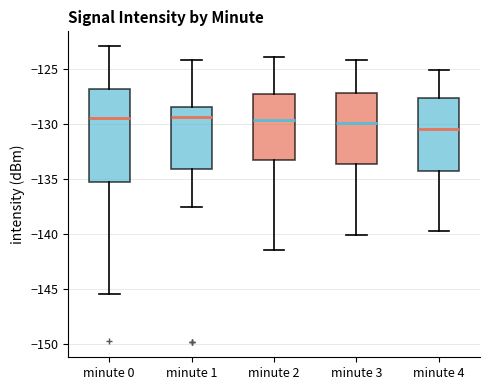

Where does the upper whisker of the box for minute 3 end on the y-axis? The values are not printed on the chart, so give them approximately, as read against the axis.

-124.0